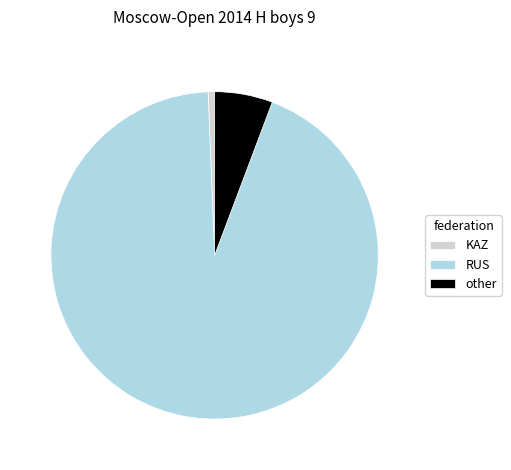

Do RUS and KAZ together represent more than half of the pie?

Yes